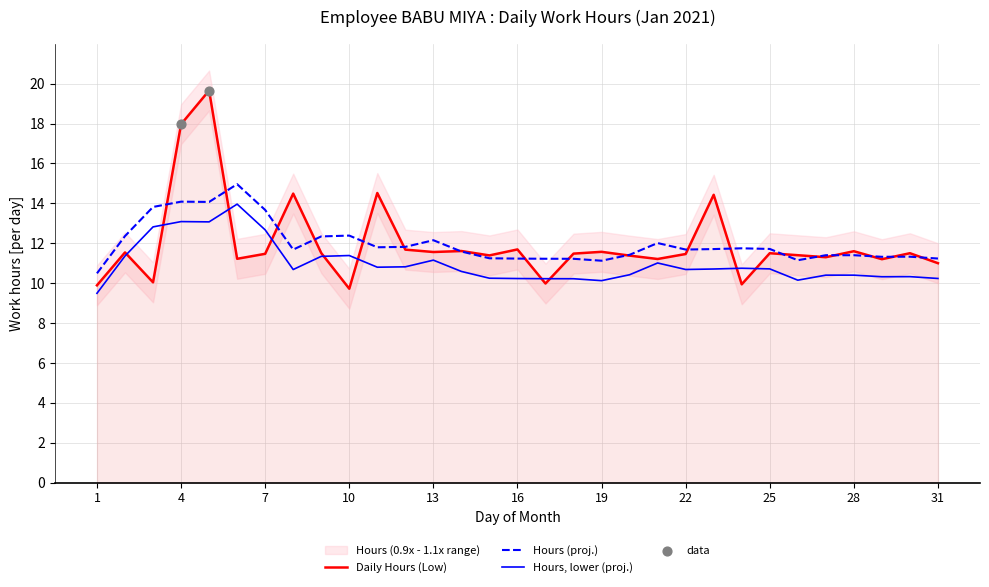

The Daily Hours (Low) series shows 16.4 at 19. True or false?

False